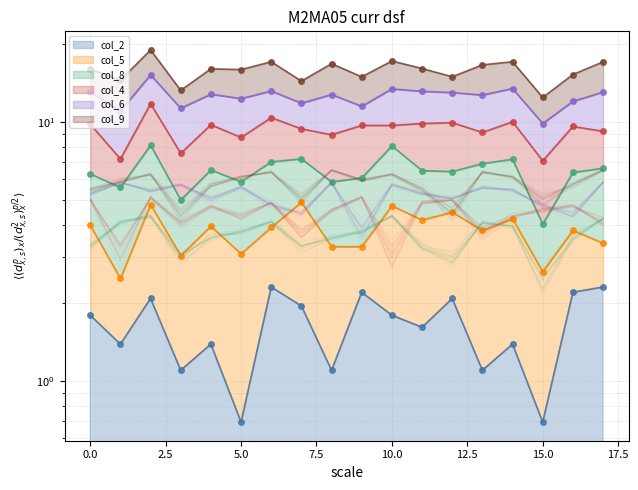

At which label does col_8_line reach its minimum?

15